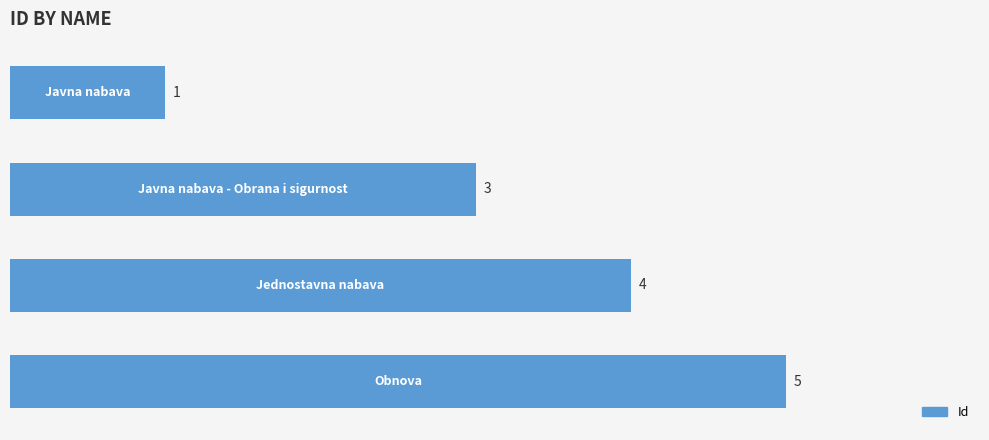

What is the maximum value shown in the chart?

5